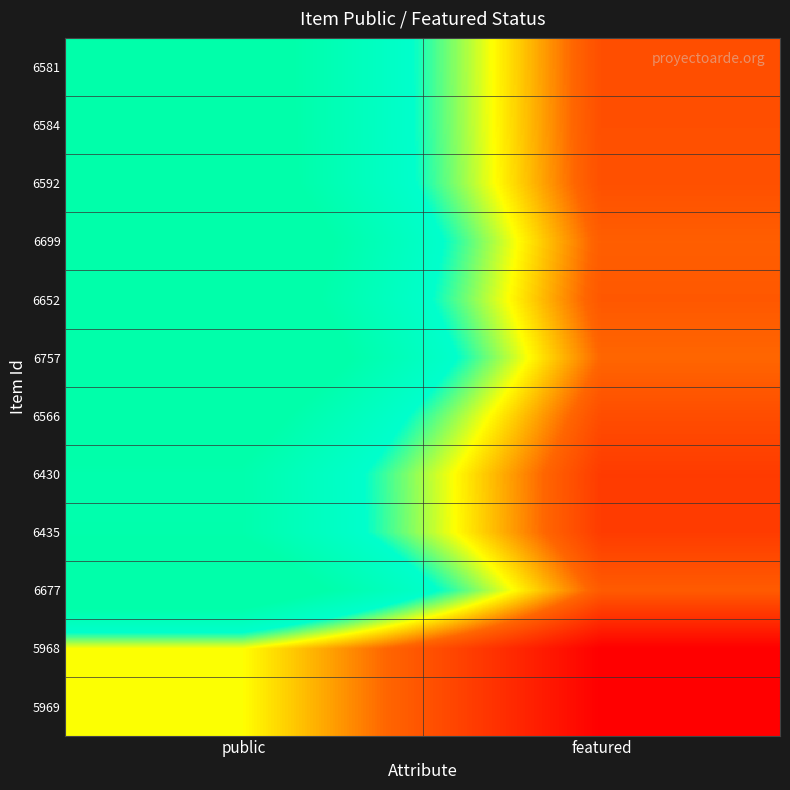

Reading left to right, extract all data points from this chart.

6581: public=1.1	featured=0.2
6584: public=1.1	featured=0.2
6592: public=1.1	featured=0.2
6699: public=1.2	featured=0.3
6652: public=1.2	featured=0.3
6757: public=1.3	featured=0.3
6566: public=1.1	featured=0.2
6430: public=1.0	featured=0.2
6435: public=1.0	featured=0.2
6677: public=1.2	featured=0.3
5968: public=0.5	featured=0.0
5969: public=0.5	featured=0.0